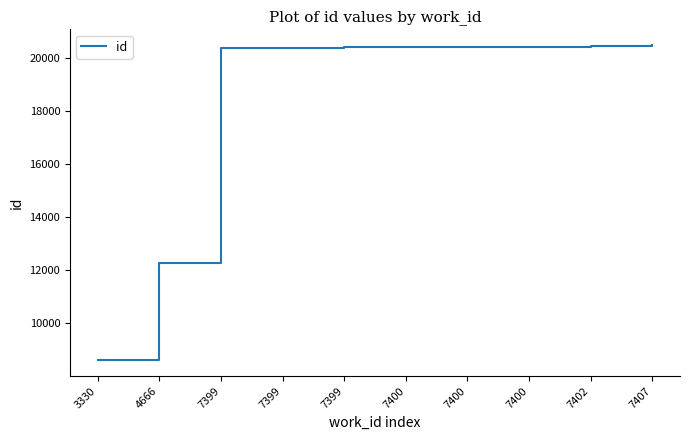

What is the difference between the maximum and minimum values?

11883